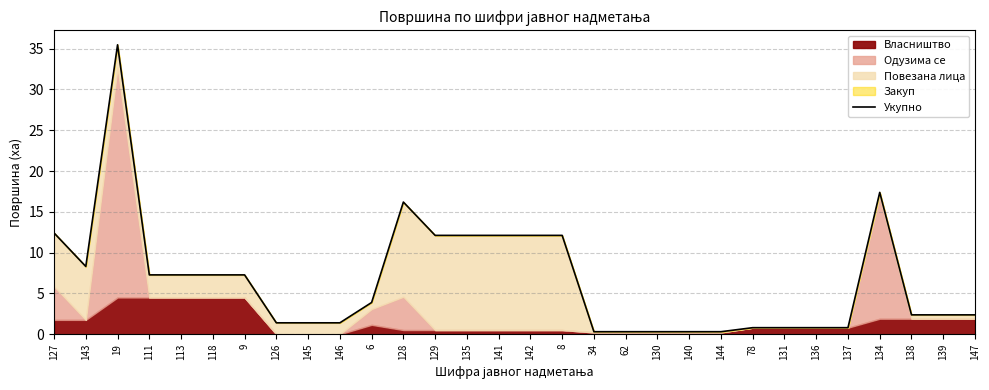

Does the chart have visible grid lines?

Yes